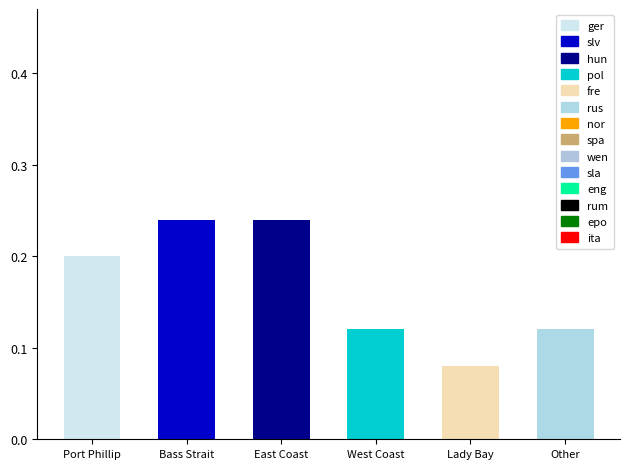

Which label corresponds to the smallest value in the chart?

Lady Bay